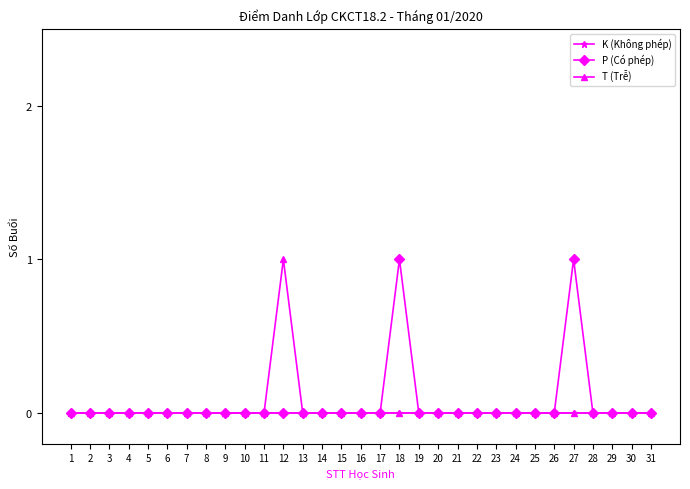

True or false: P (Có phép) has more than 1 points higher than both neighbors.

True